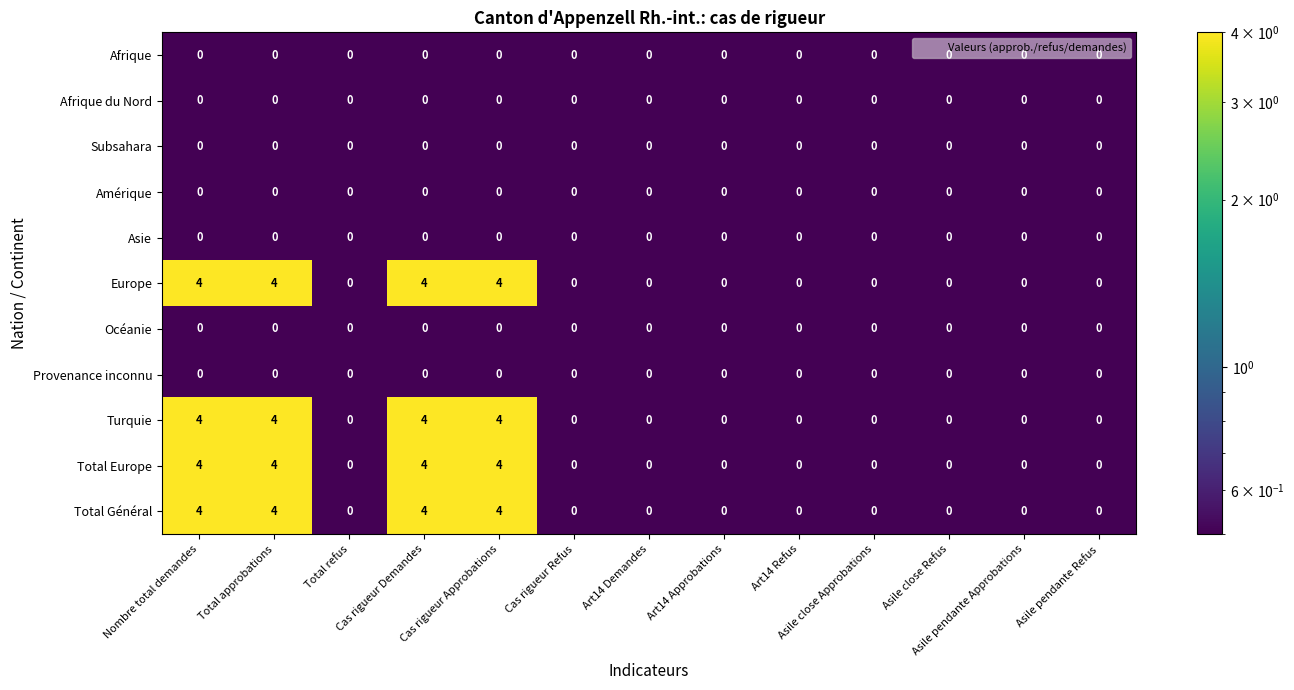

What is the sum of all Europe values?

16